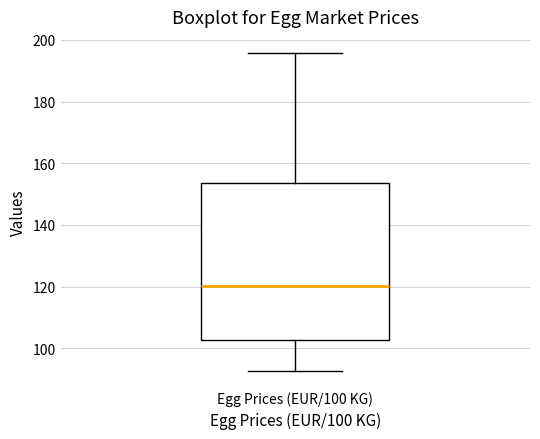

Transcribe this box plot: give where the median line is, the range the box spans, and where the two whiskers end, as read against the y-axis. The values are not printed on the chart, so give them approximately, as read against the axis.

median 120, box 102 to 154, whiskers 92 to 196